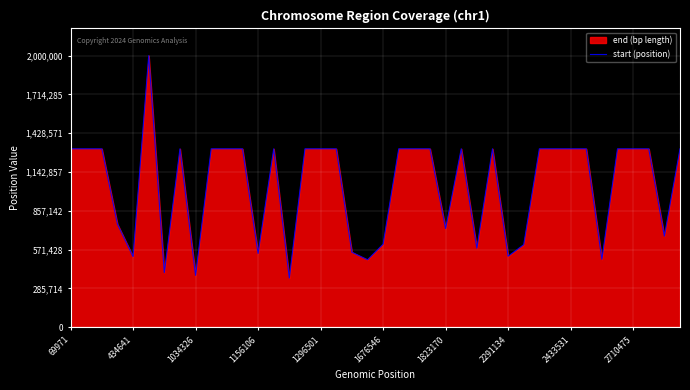

What is the average value?

1043842.4